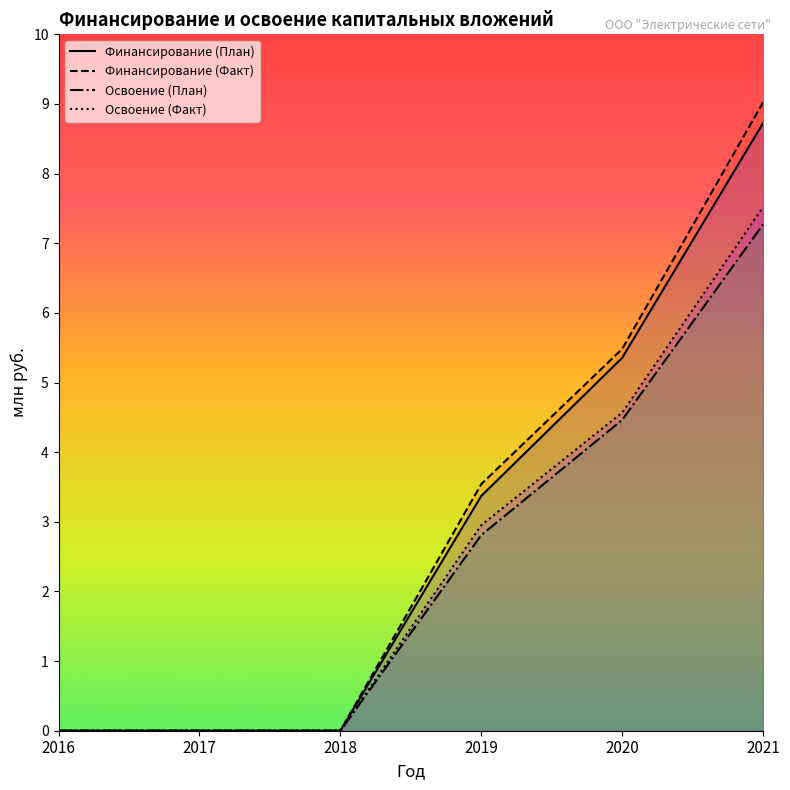

How many values in Освоение (План) are above zero?

3